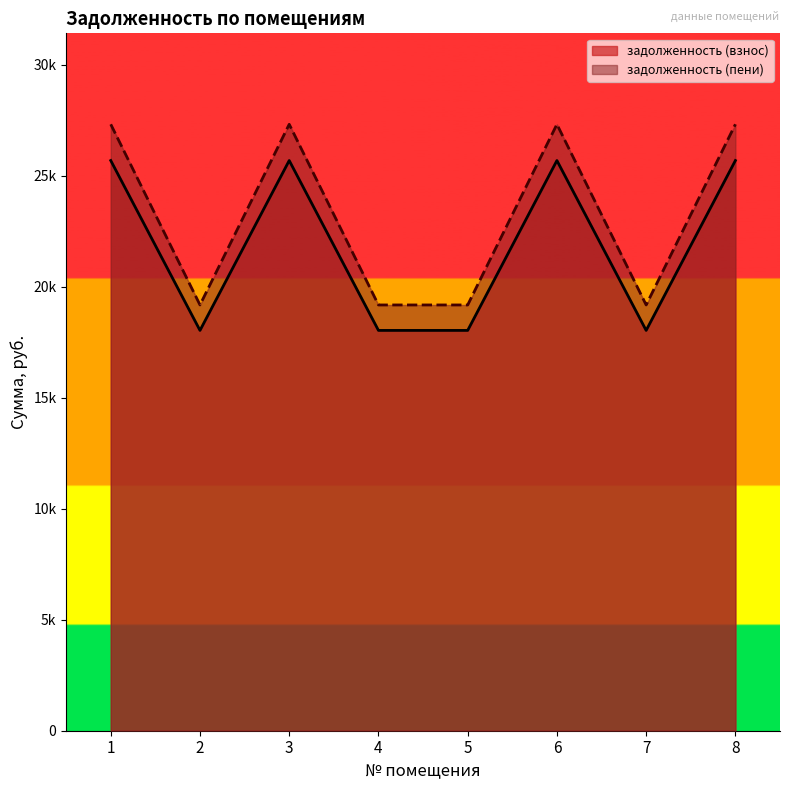

Between 4 and 5, which series saw the biggest shift?

задолженность (взнос)